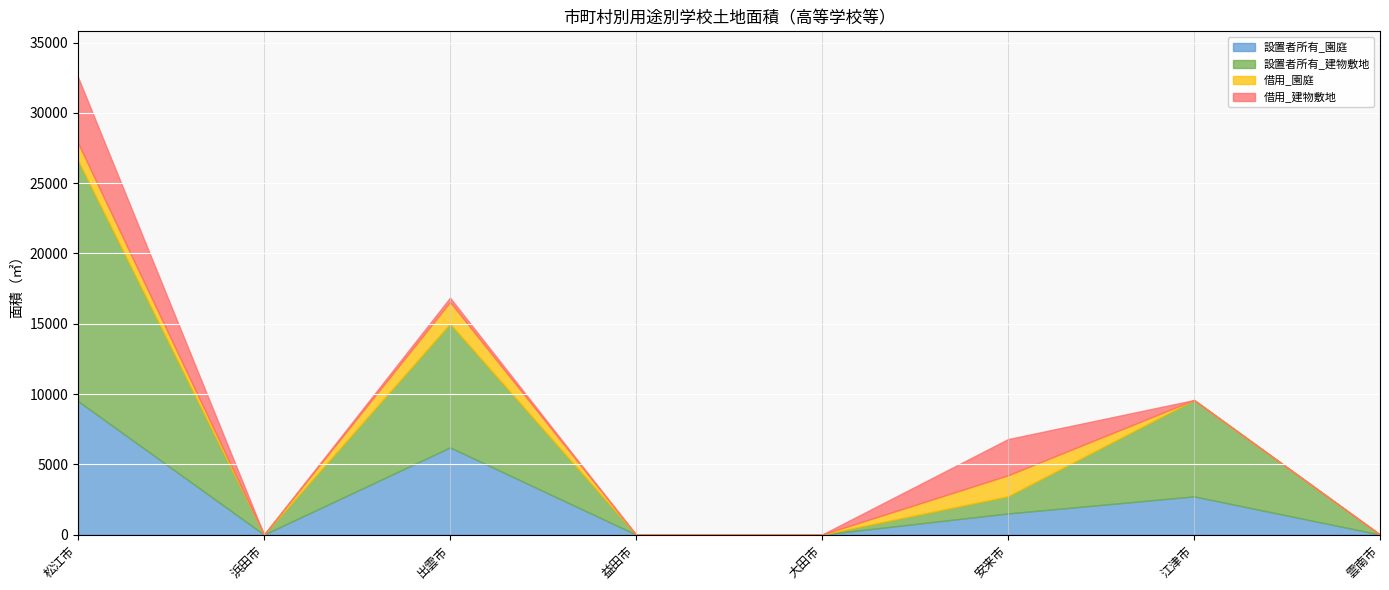

True or false: 借用_建物敷地 and 借用_園庭 cross at least once.

False